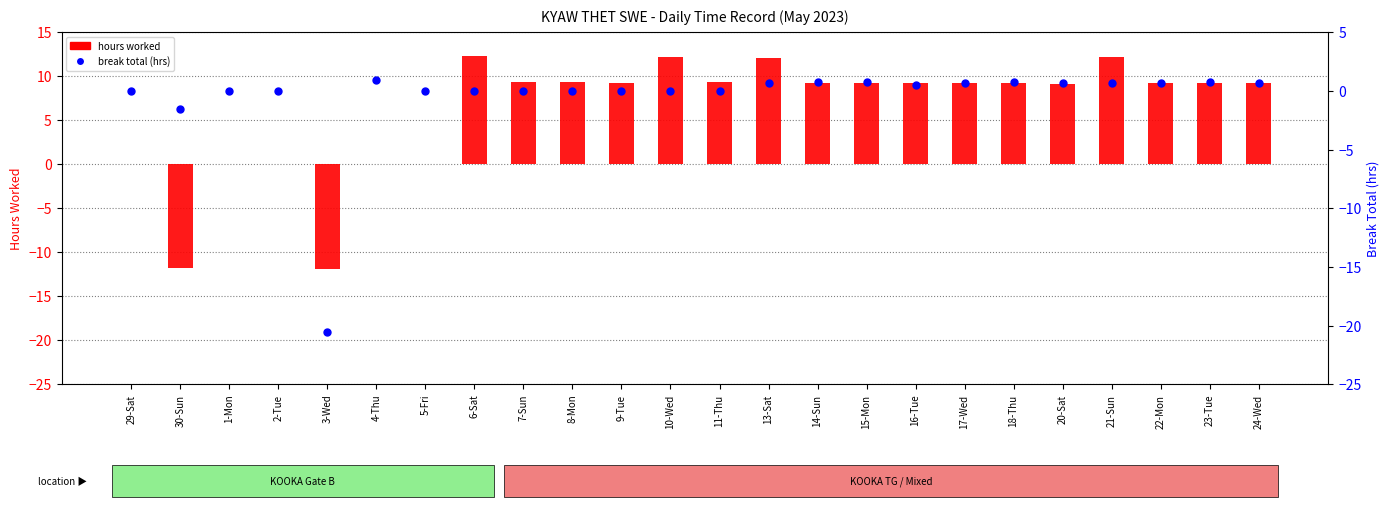

Which series has the largest total across all categories?

hours worked